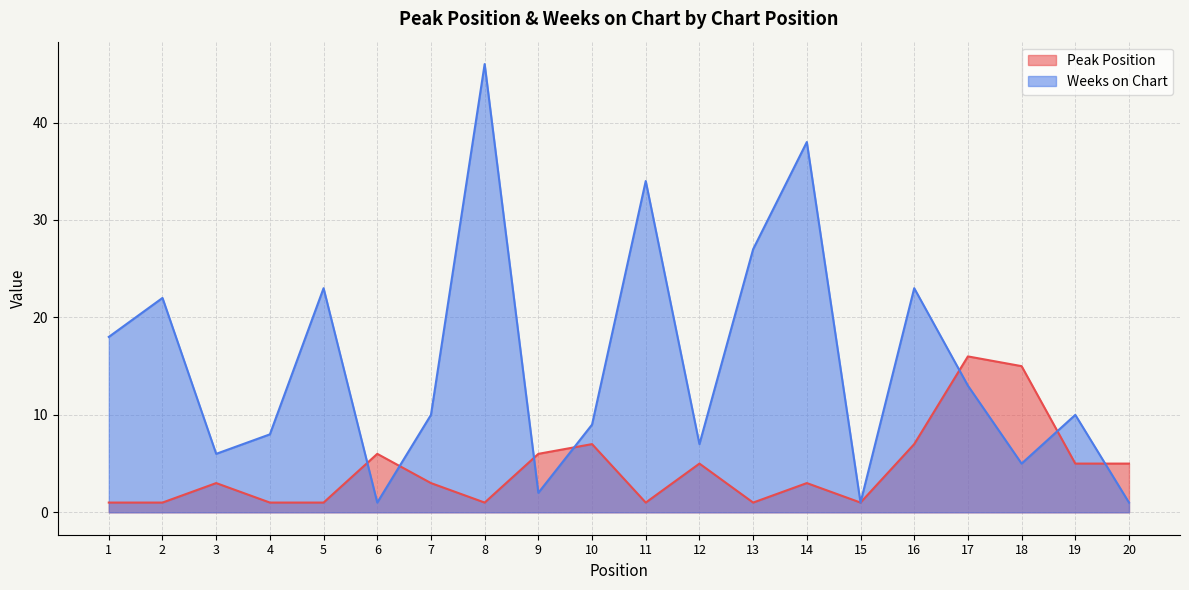

Which series changed the most between 16 and 19?

Weeks on Chart